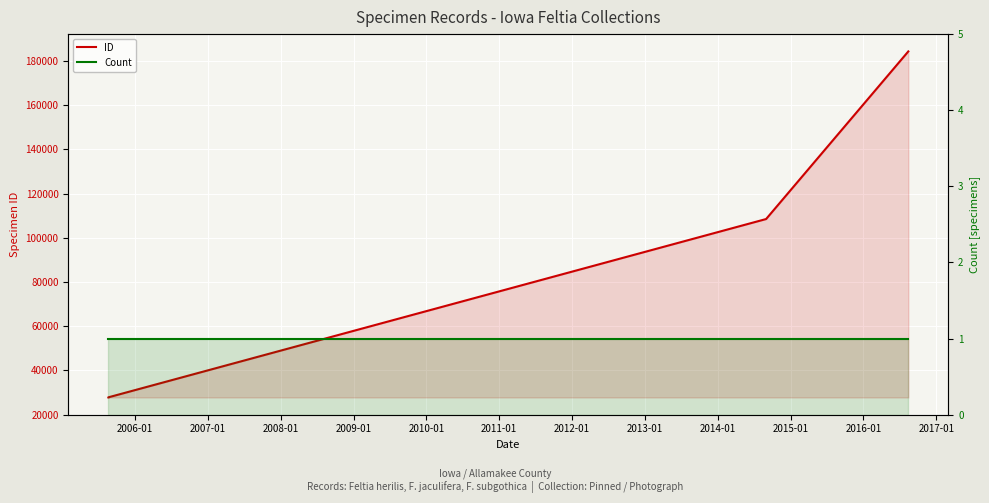

True or false: Count and ID cross at least once.

False